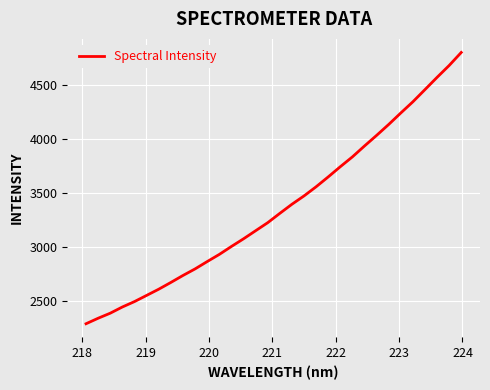

What is the greatest value displayed?

4798.3